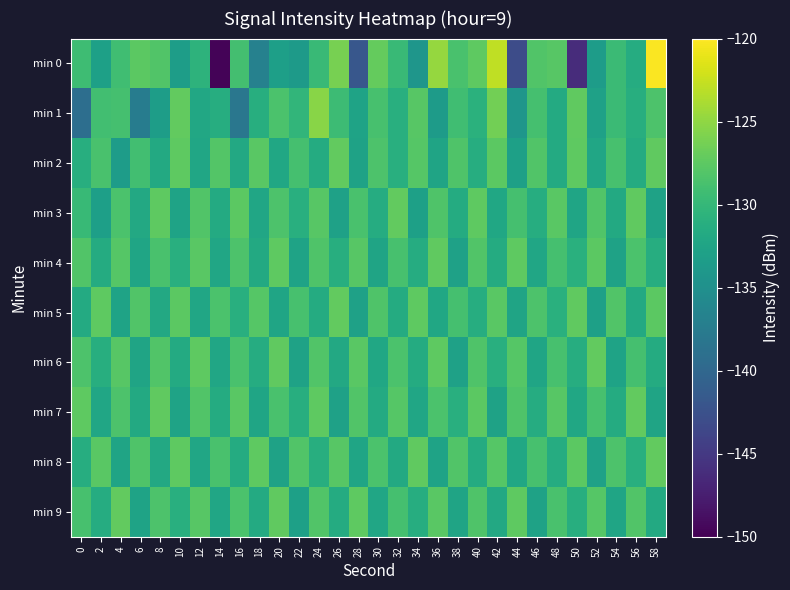

At which category does the chart reach its peak across all series?

58